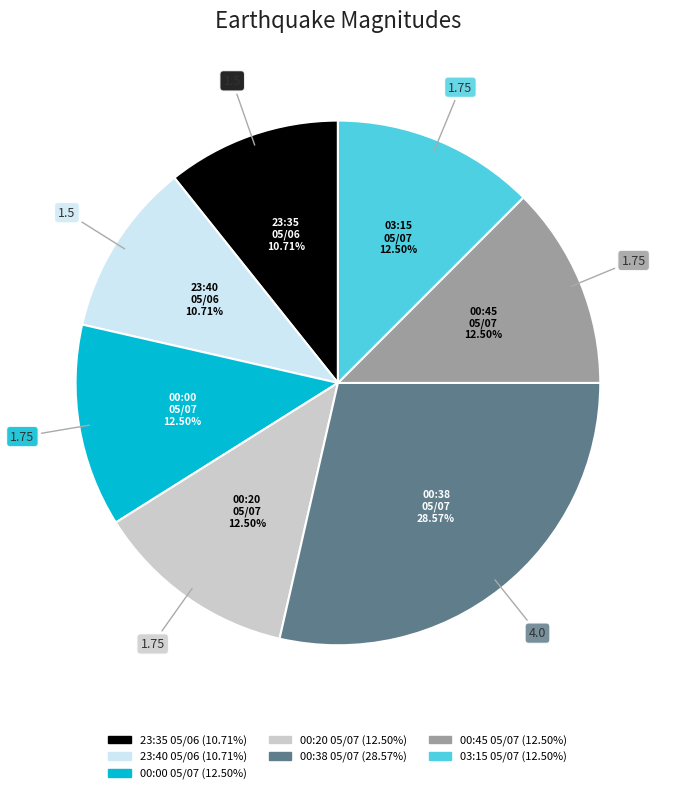

Is there any slice that represents more than half of the pie?

No